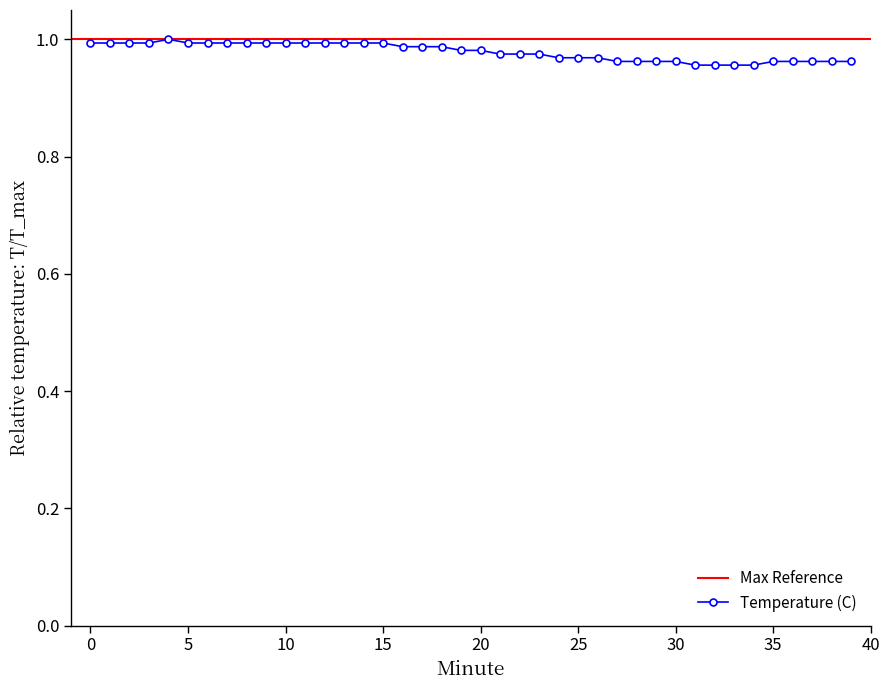

At which category does the data reach its first local peak?

4